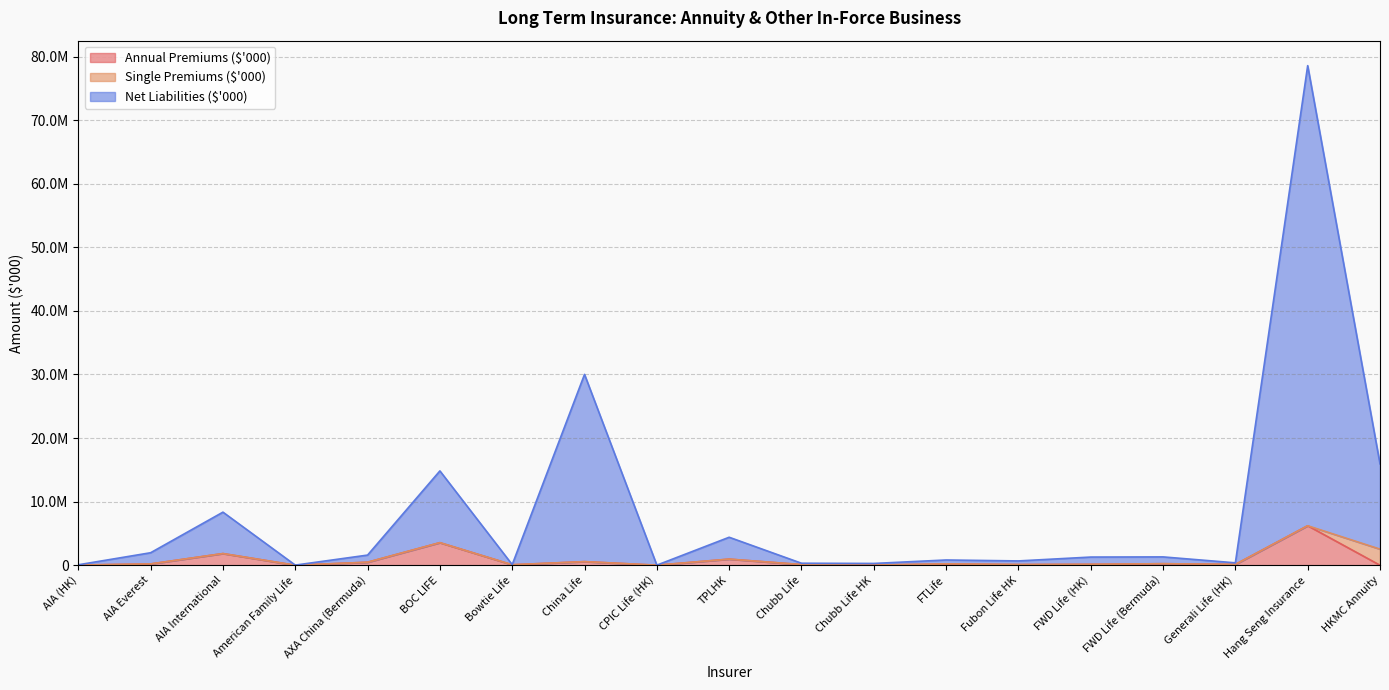

At which category does Net Liabilities ($'000) reach its first local peak?

AIA International